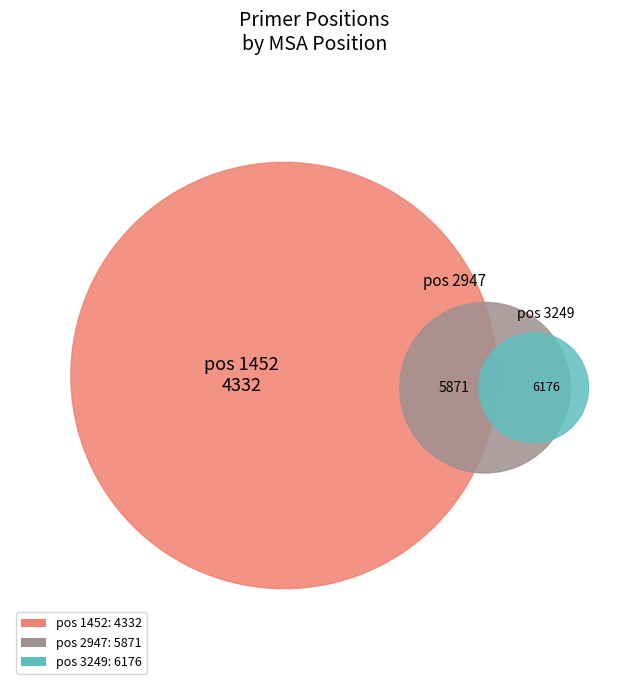

Count the number of slices in the pie.

3